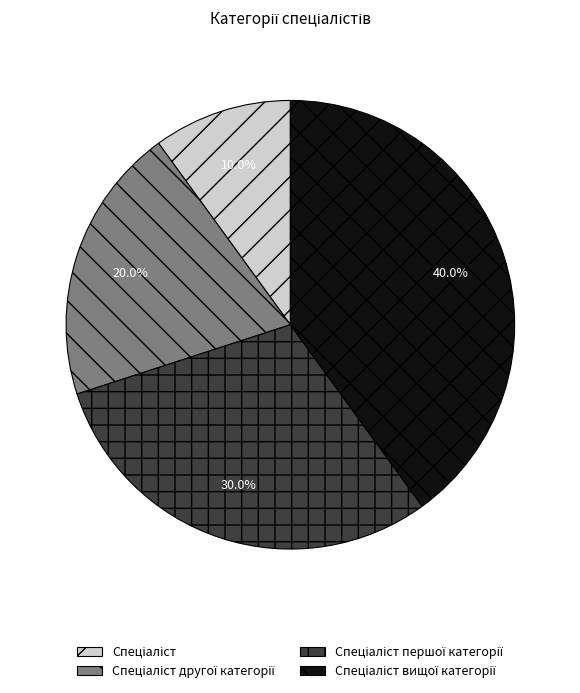

Is there a majority slice in this chart?

No